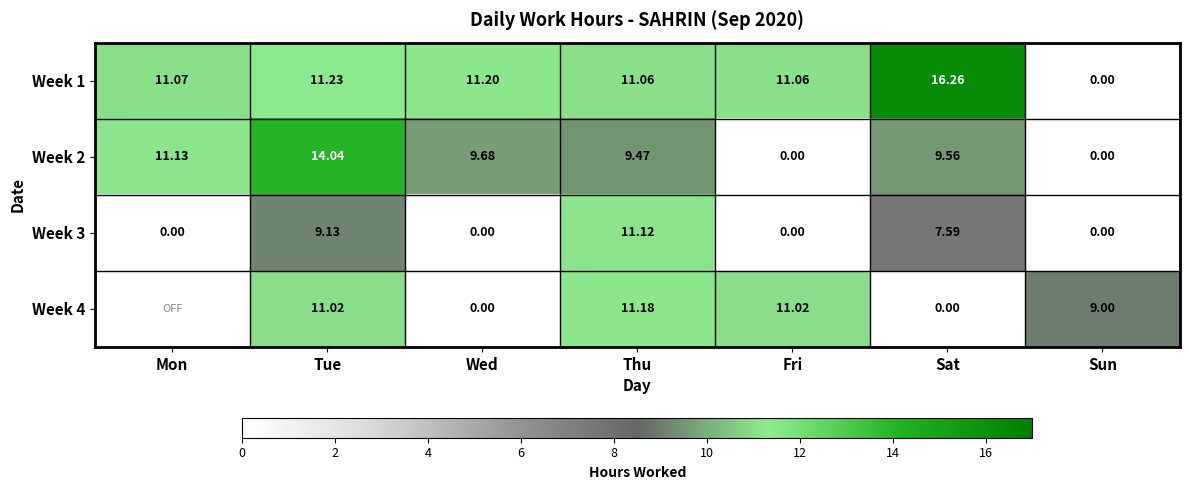

What is the difference between the Week 2 values at Mon and Thu?

1.7